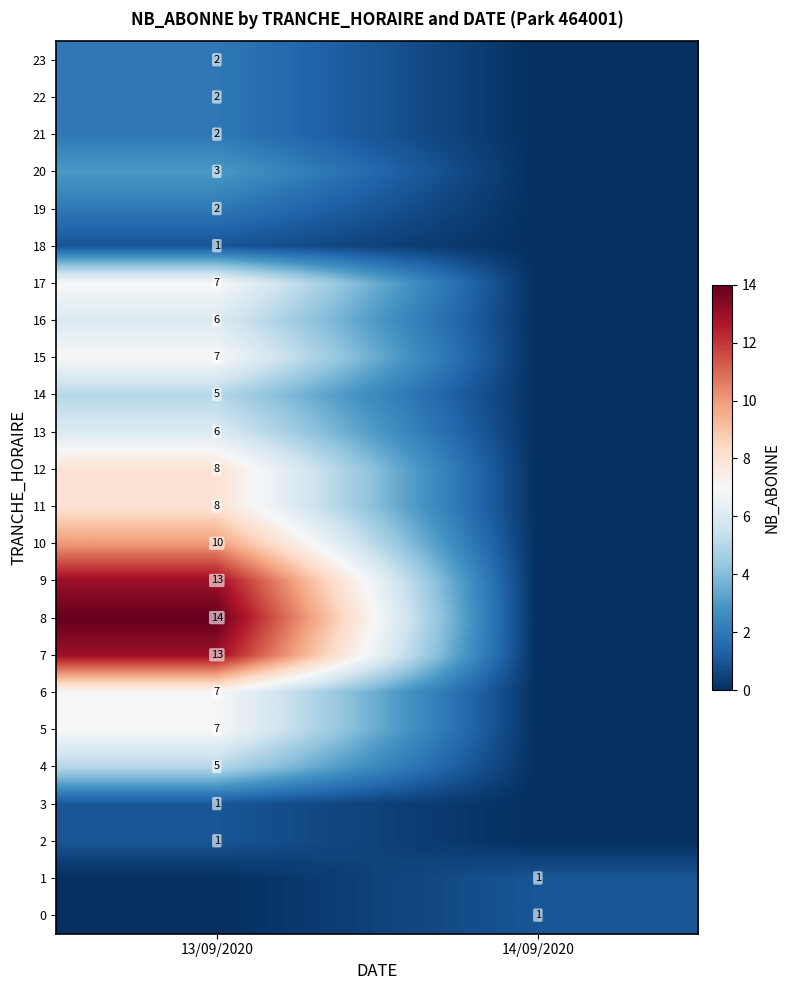

What is the total value across all series at 13/09/2020?

130